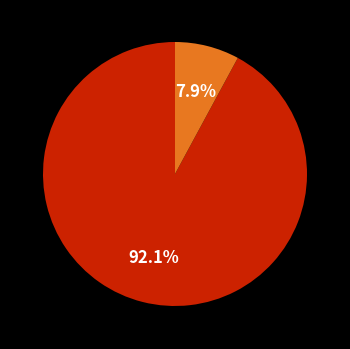

Is there any slice that represents more than half of the pie?

Yes